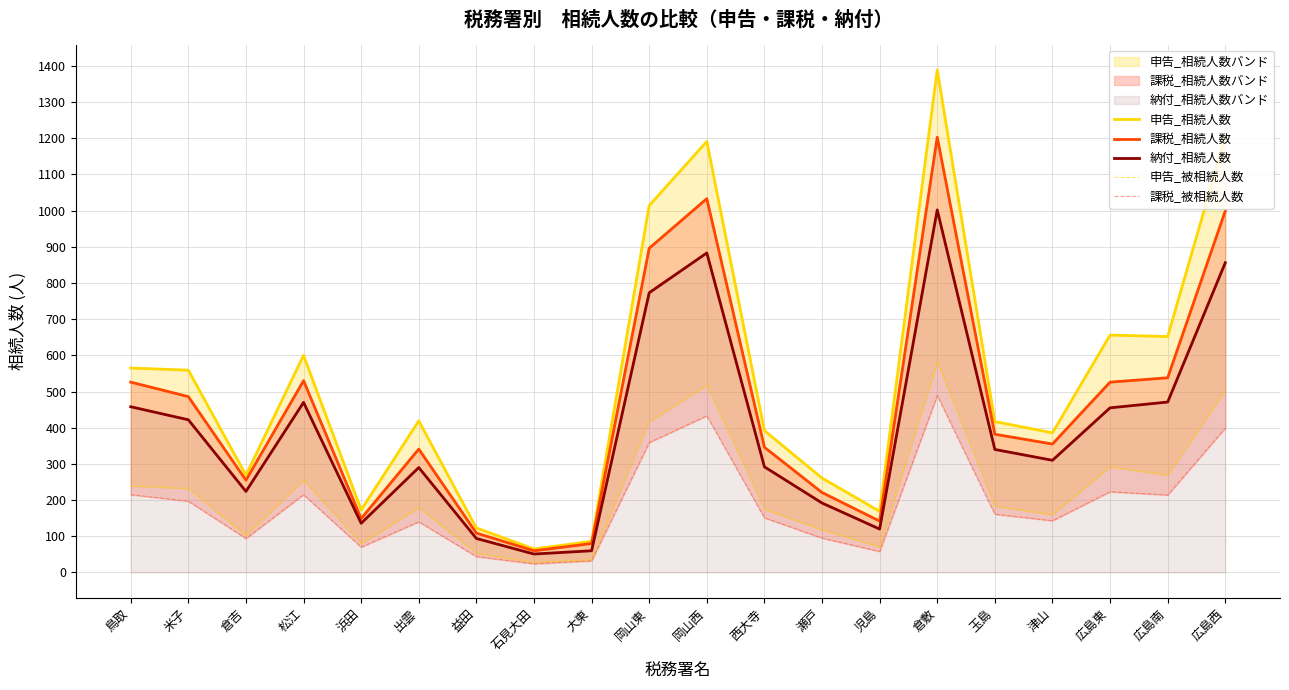

What is the difference between the 申告_相続人数 values at 広島西 and 広島南?

551